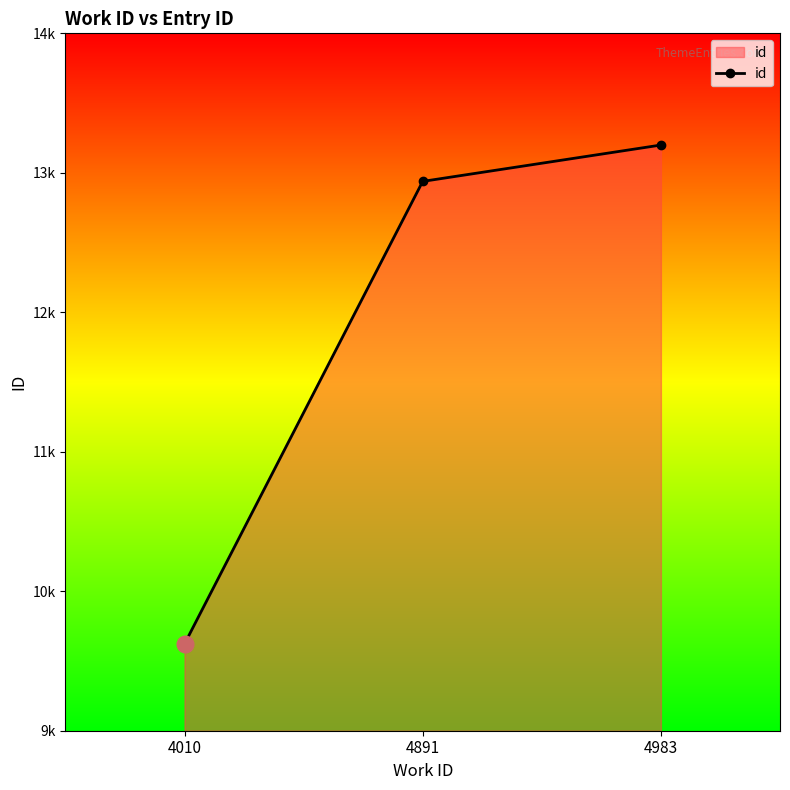

Is this an area chart (filled region under the line)?

Yes